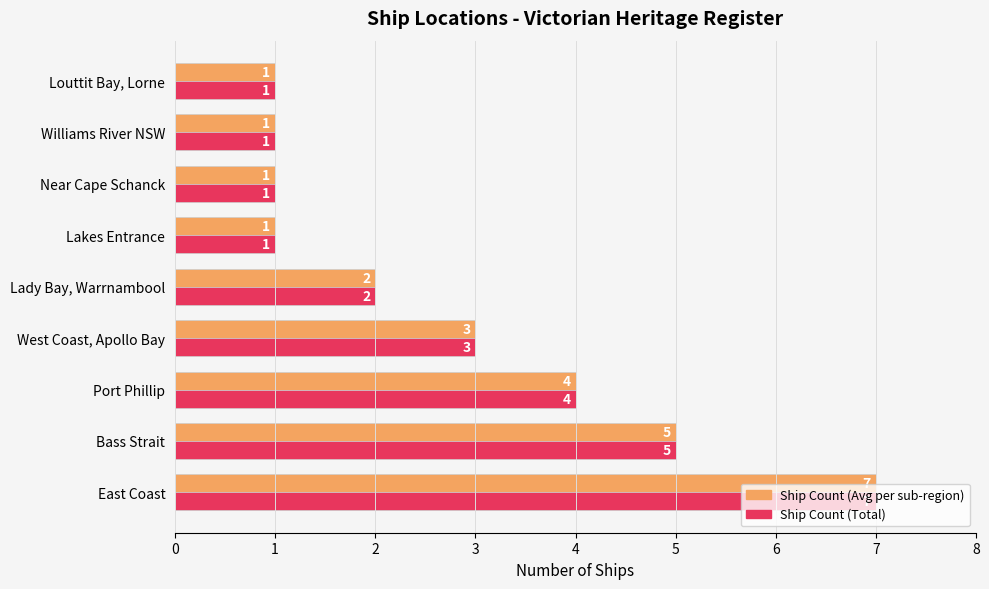

What is the total value across all series at Lady Bay, Warrnambool?

4